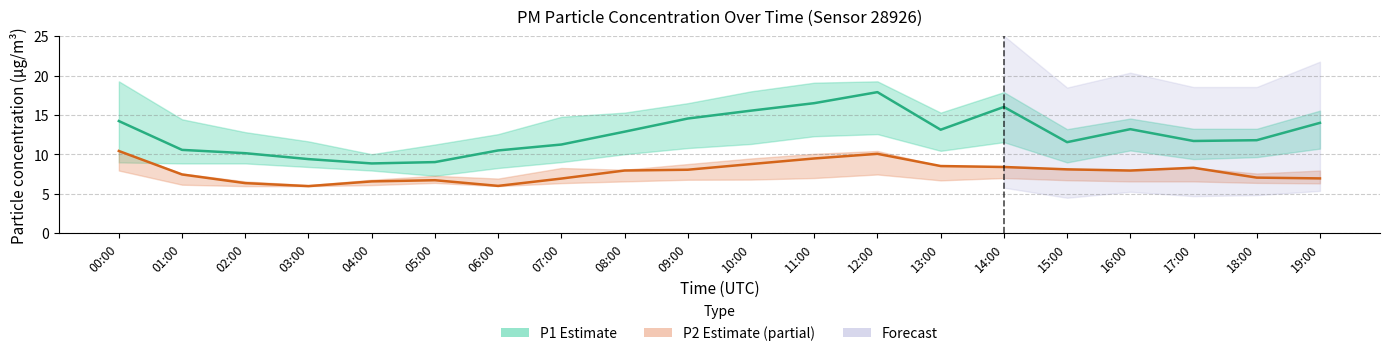

The value of P1 (PM10) at 19:00 is 14.0. True or false?

True